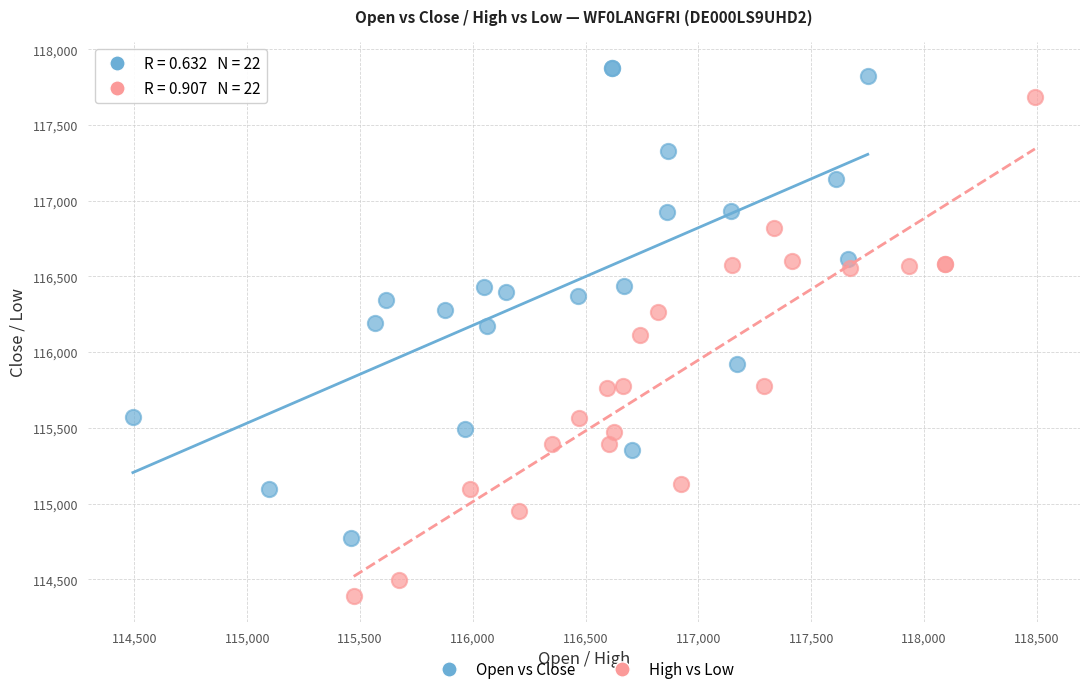

Which series contains the highest Y value?

Open vs Close